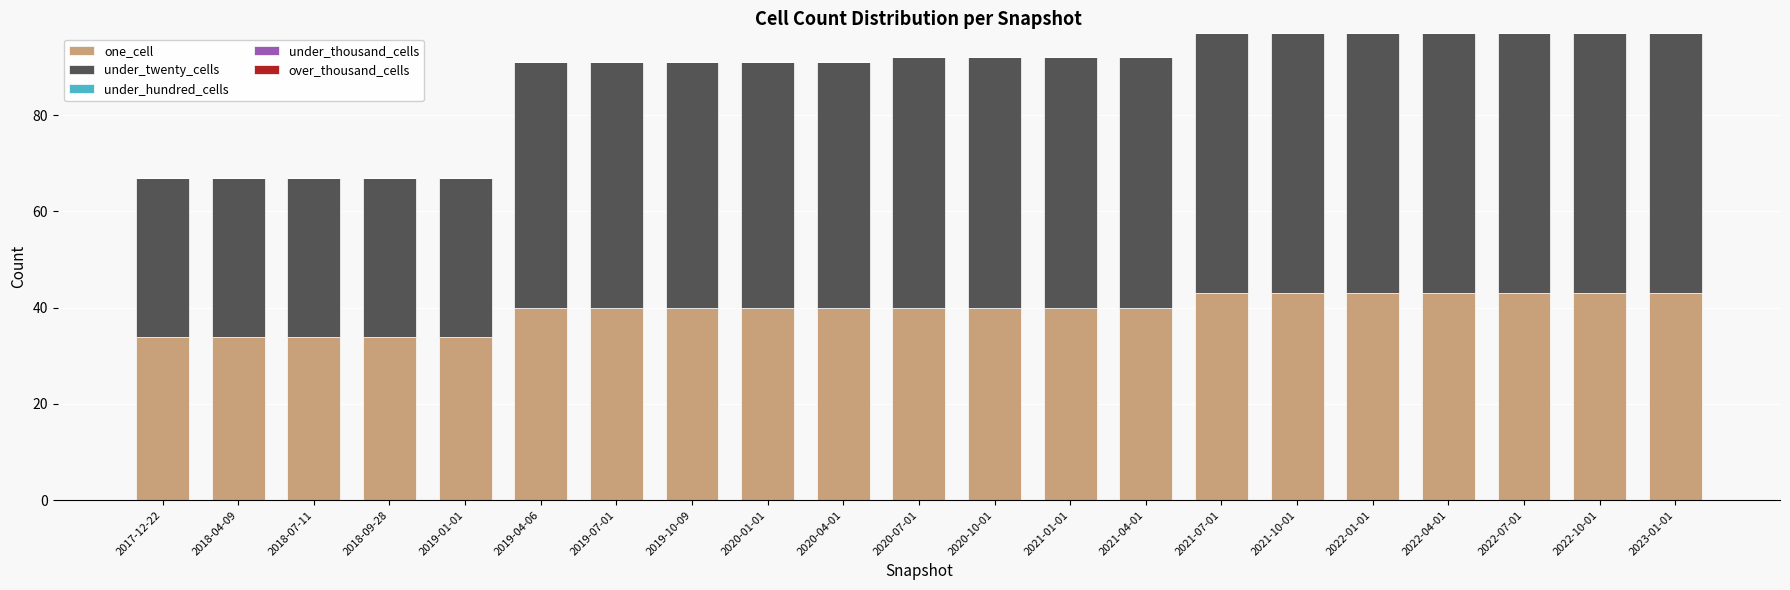

What is the total value across all series at 2022-01-01?

97